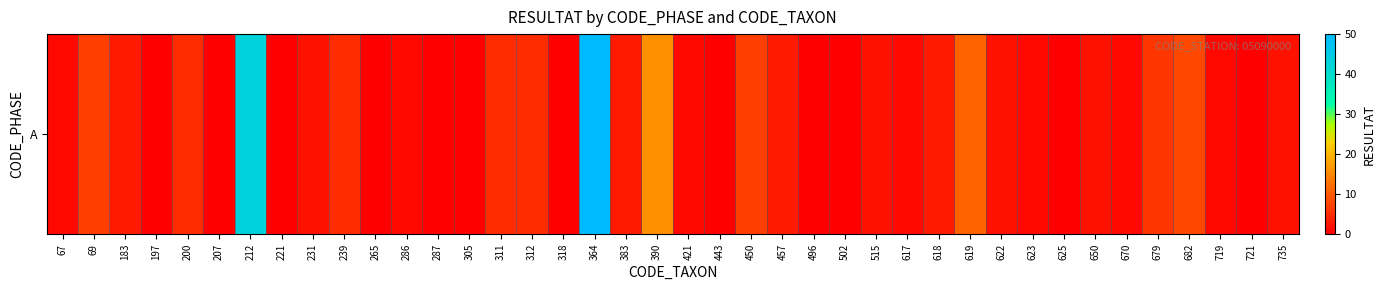

Reading left to right, list all the values displayed in this chart.

67=1	69=7	183=3	197=0	200=5	207=0	212=43	221=0	231=2	239=5	265=0	286=1	287=0	305=0	311=5	312=5	318=0	364=50	383=3	390=16	421=1	443=0	450=7	457=3	496=0	502=0	515=2	617=1	618=3	619=11	622=2	623=1	625=0	650=2	670=1	679=6	682=8	719=1	721=0	735=2